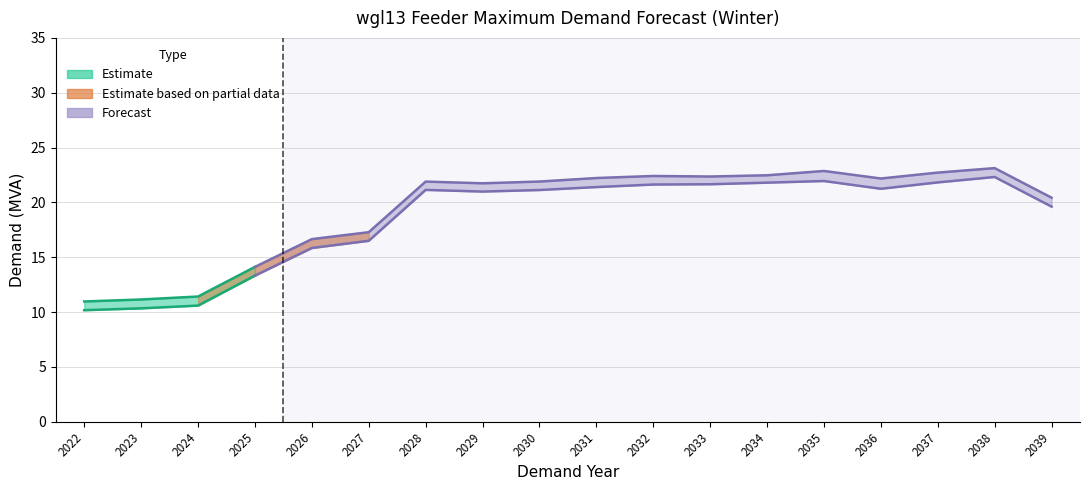

What is the value of the POE10 point at the 6th from the left?

17.3